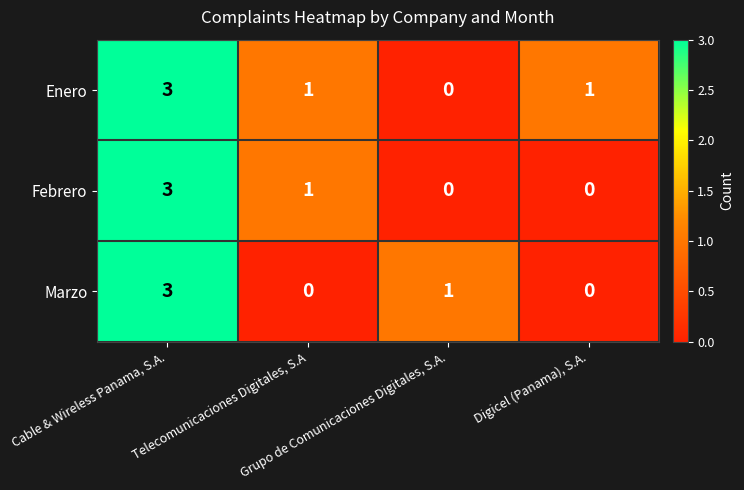

What is the difference between the maximum and minimum values in the Marzo series?

3